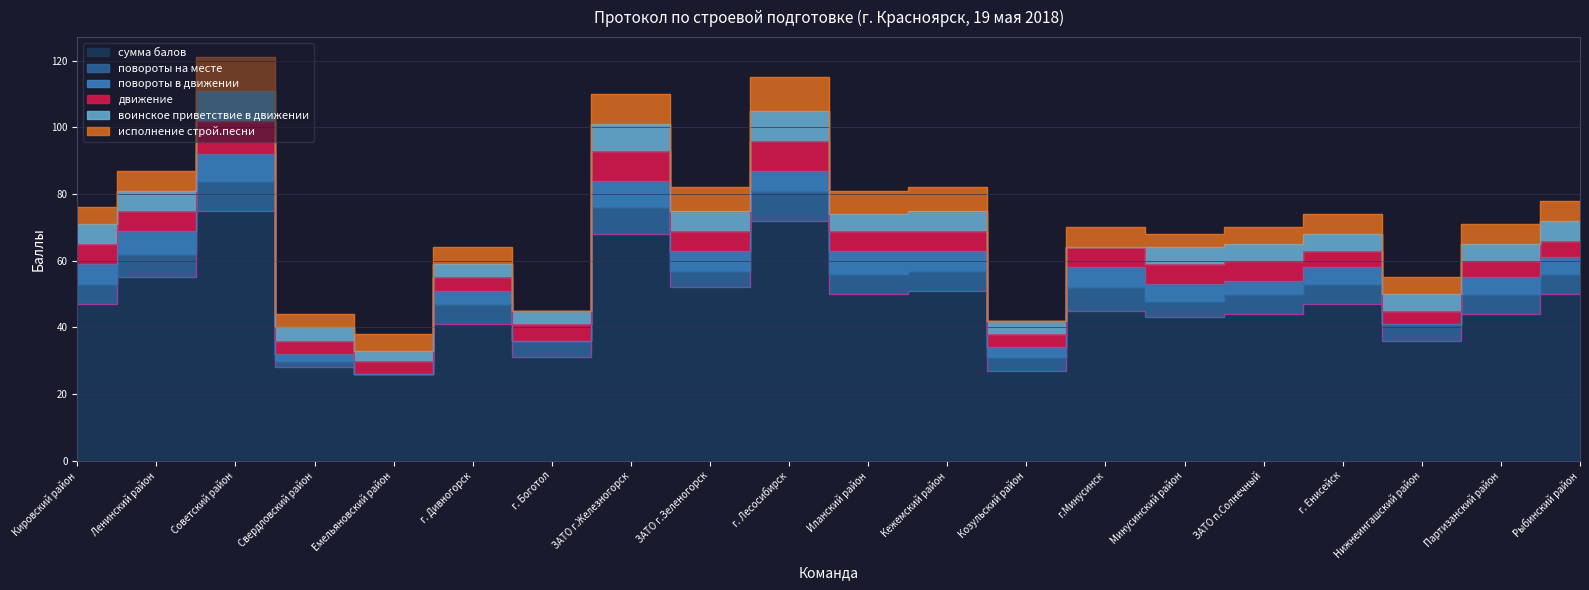

Rank the categories by повороты в движении value from lowest to highest.

Емельяновский район, г. Боготол, Нижнеингашский район, Свердловский район, Козульский район, г. Дивногорск, ЗАТО п.Солнечный, Минусинский район, г. Енисейск, Партизанский район, Рыбинский район, Кировский район, ЗАТО г.Зеленогорск, г. Лесосибирск, Кежемский район, г.Минусинск, Ленинский район, Иланский район, Советский район, ЗАТО г.Железногорск